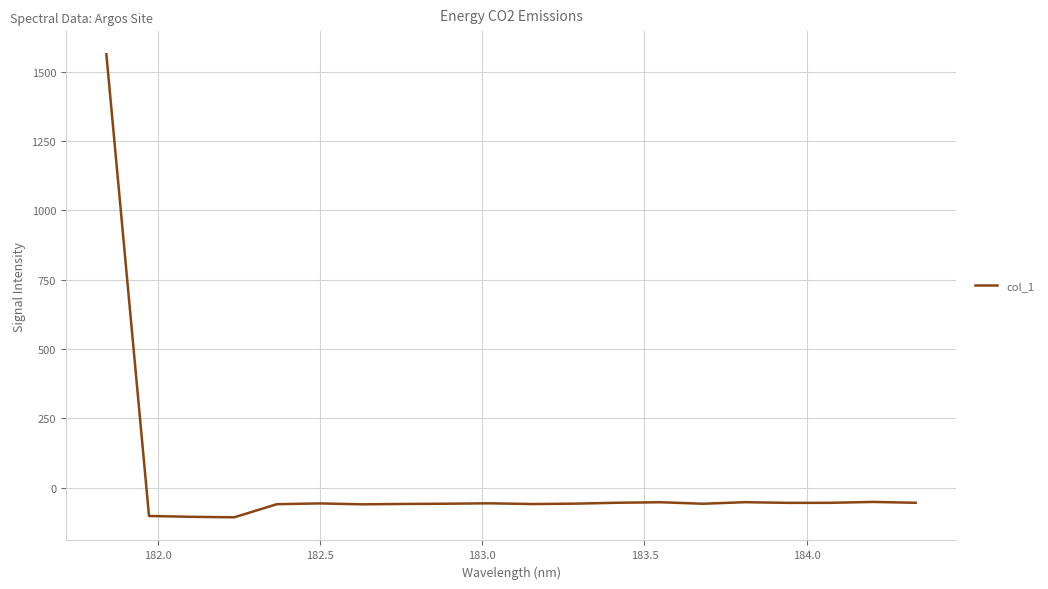

What is the maximum value shown in the chart?

1562.7